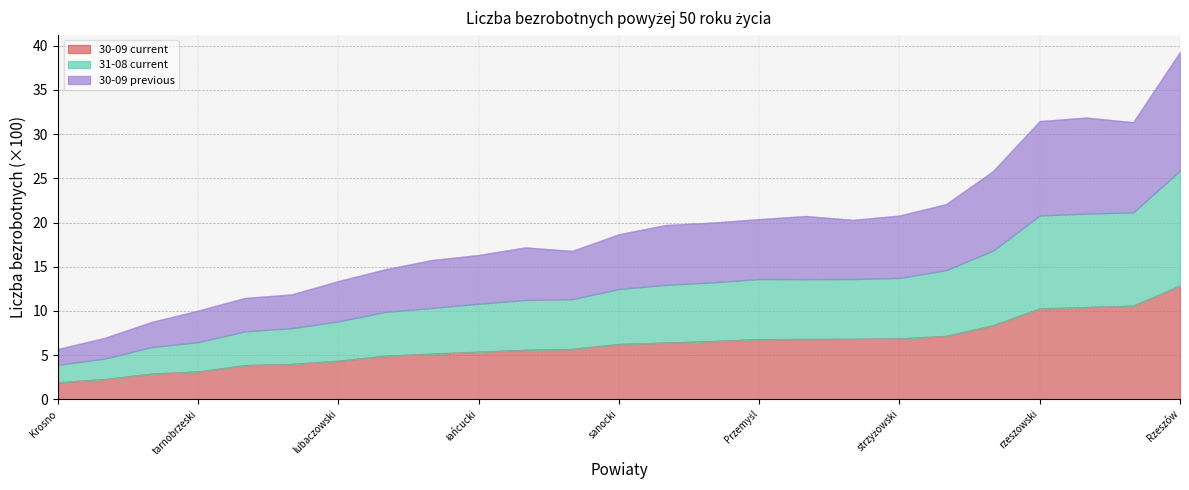

List the series in order of their peak value, lowest first.

30-09 current, 31-08 current, 30-09 previous